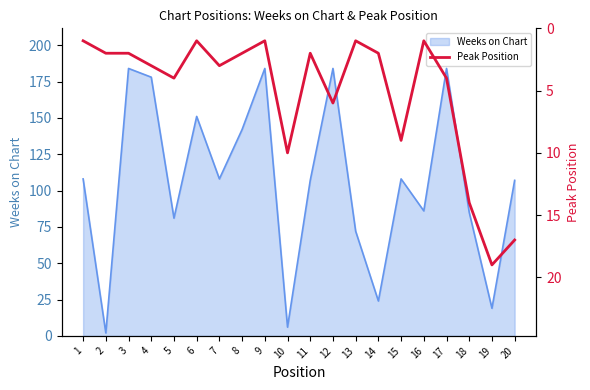

The Weeks on Chart series shows 72 at 13. True or false?

True